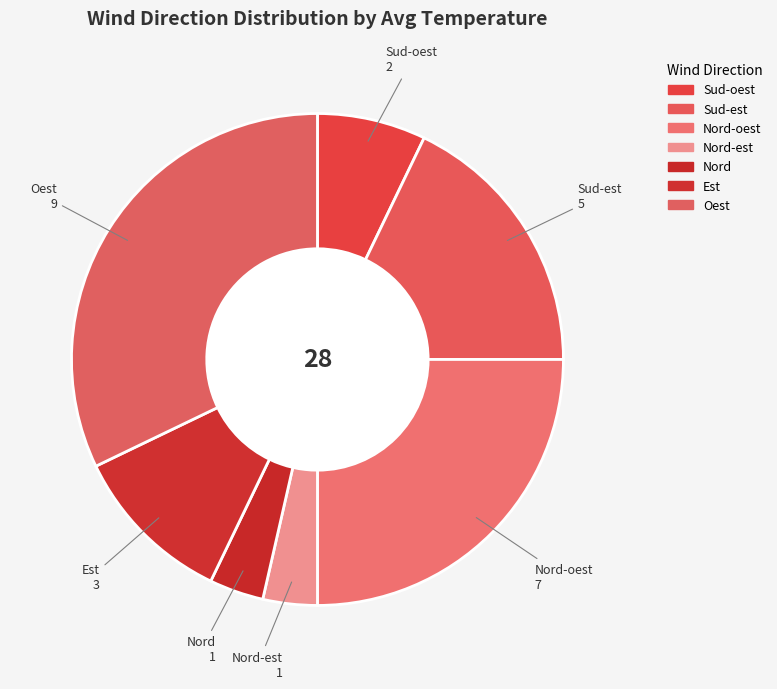

What is the largest slice in the pie chart?

Oest